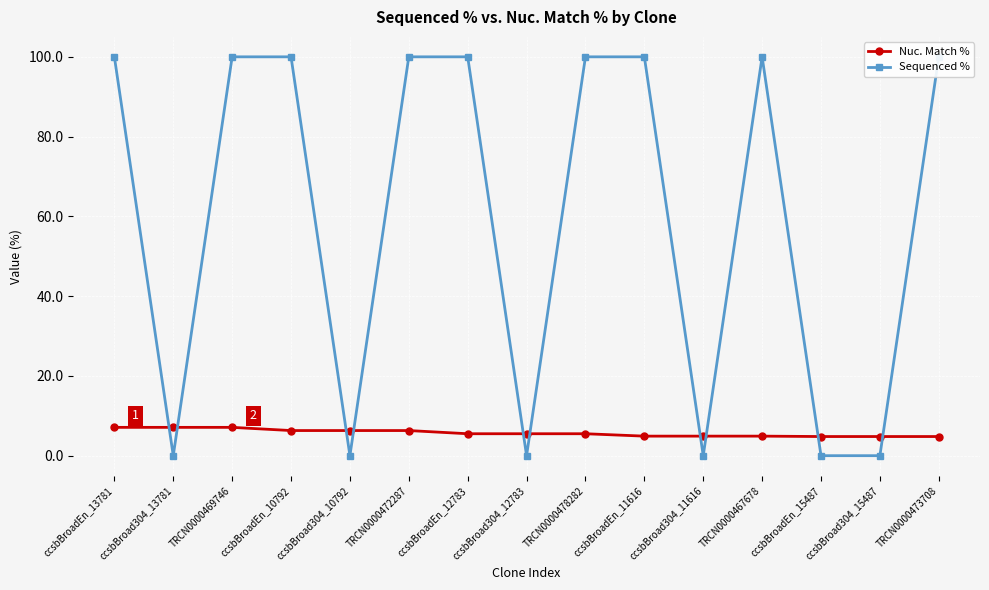

What is the sum of the Nuc. Match % values at ccsbBroadEn_13781 and ccsbBroadEn_12783?

12.6